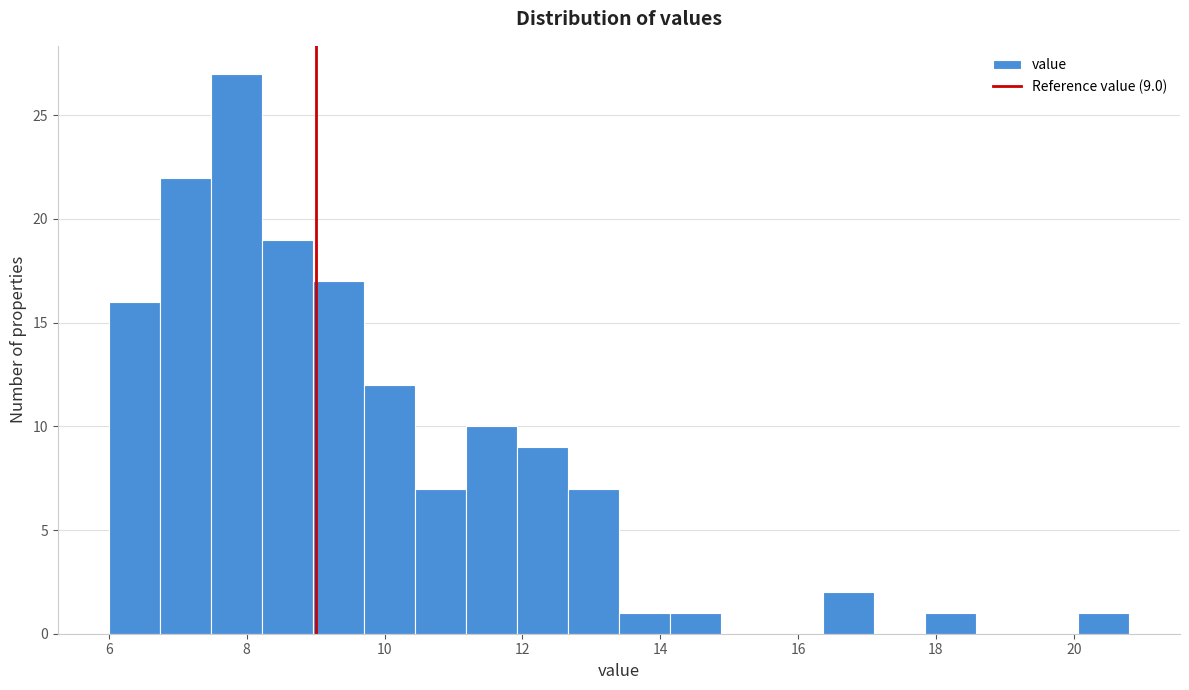

Read against the x-axis, roughly where is the centre of the tallest bar?

7.8